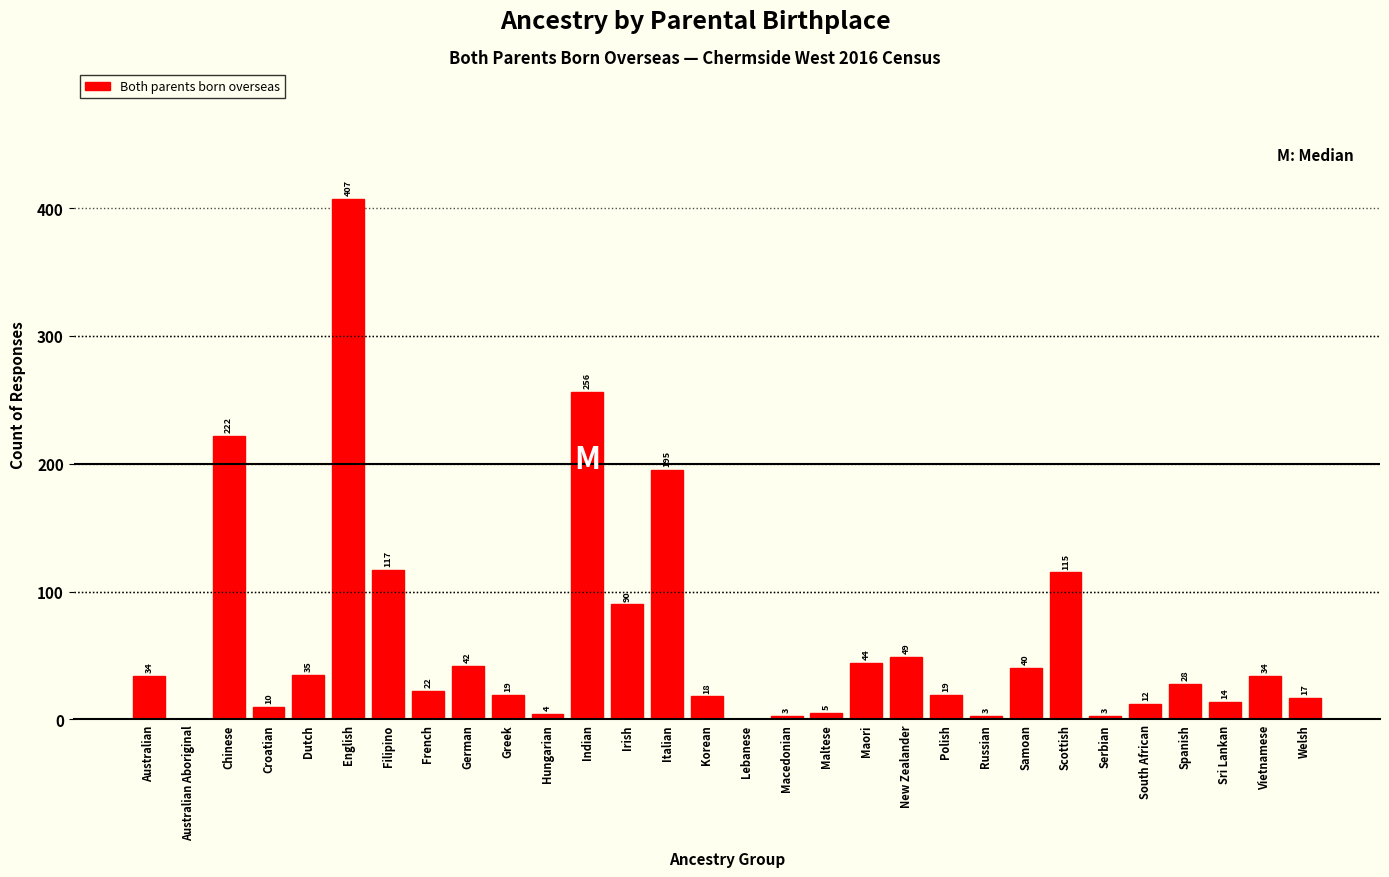

Reading right to left, transcribe all the data shown in this chart.

Welsh=17	Vietnamese=34	Sri Lankan=14	Spanish=28	South African=12	Serbian=3	Scottish=115	Samoan=40	Russian=3	Polish=19	New Zealander=49	Maori=44	Maltese=5	Macedonian=3	Lebanese=0	Korean=18	Italian=195	Irish=90	Indian=256	Hungarian=4	Greek=19	German=42	French=22	Filipino=117	English=407	Dutch=35	Croatian=10	Chinese=222	Australian Aboriginal=0	Australian=34